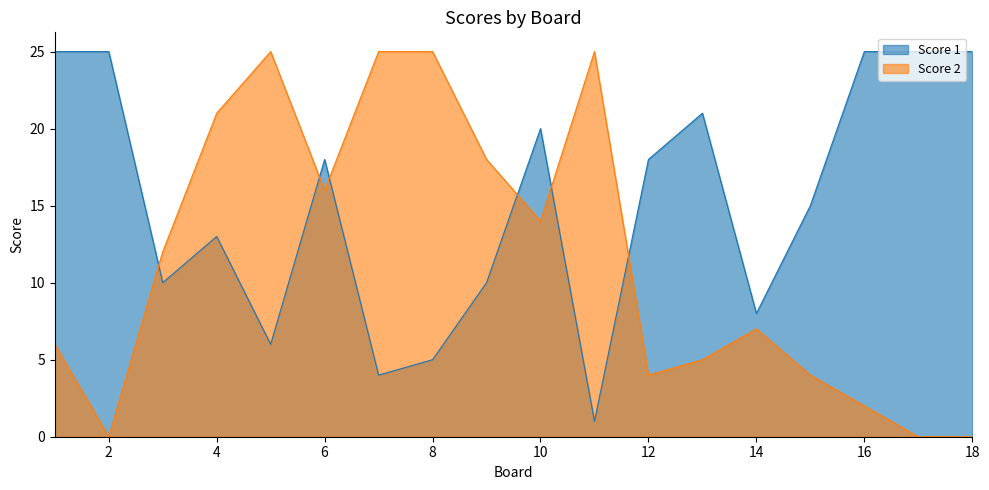

Which category has the lowest value in the Score 1 series?

11